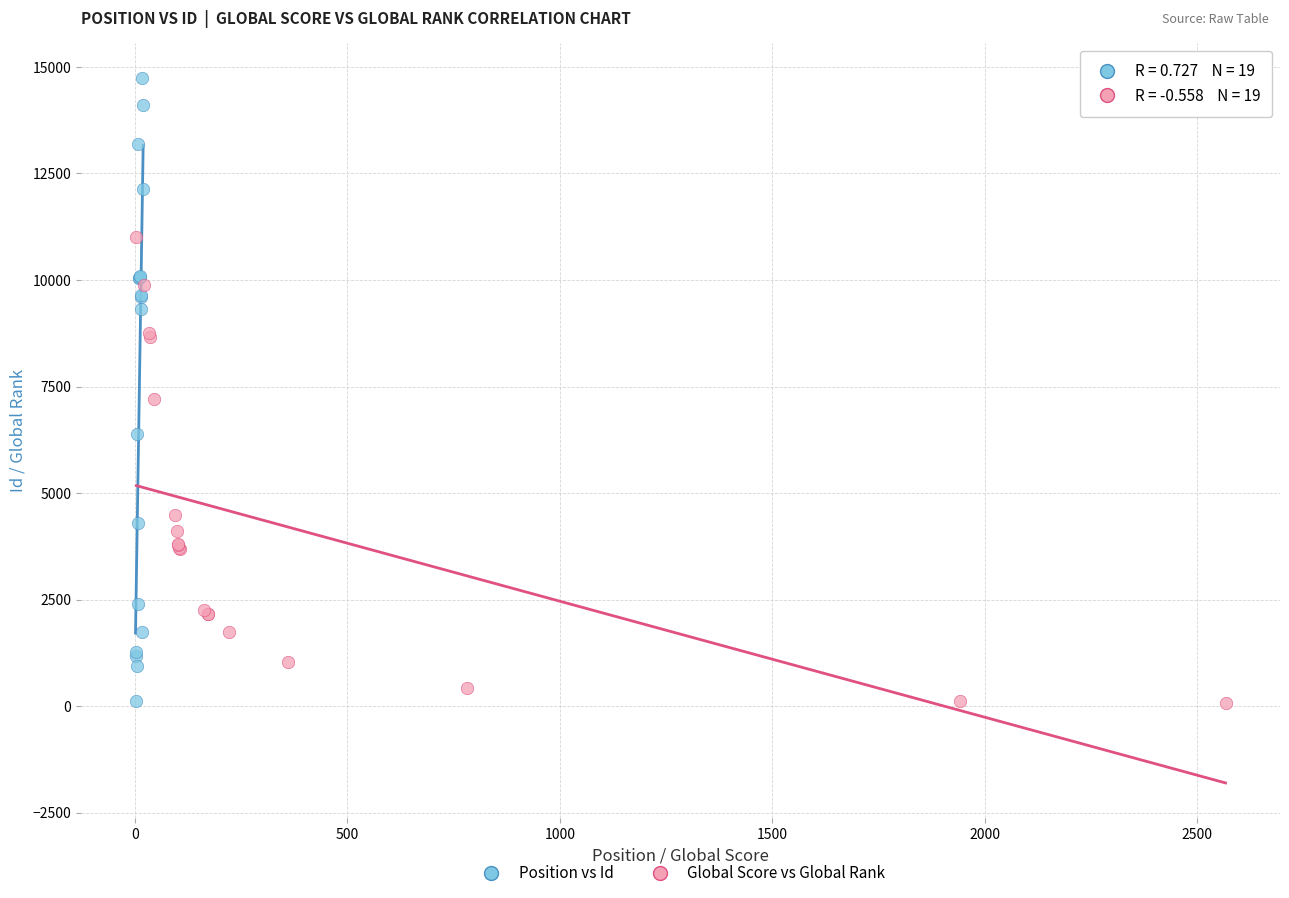

Which series has the largest Y range (max minus min)?

Position vs Id